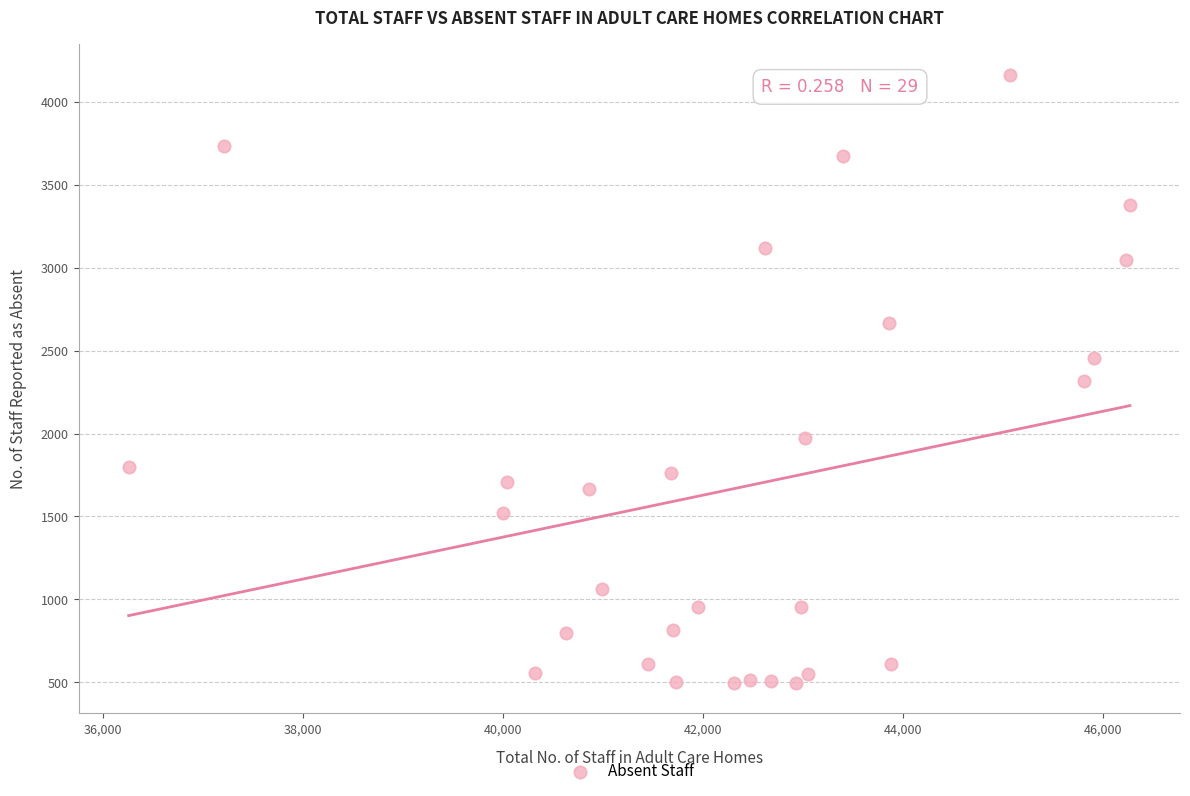

What is the range of Y values (max minus min)?

3667